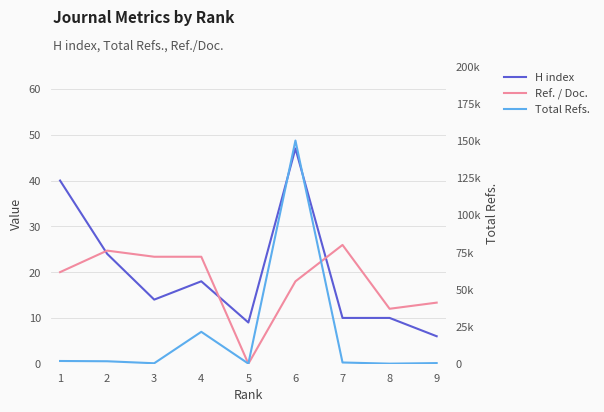

What is the difference between the H index values at 8 and 3?

4.0